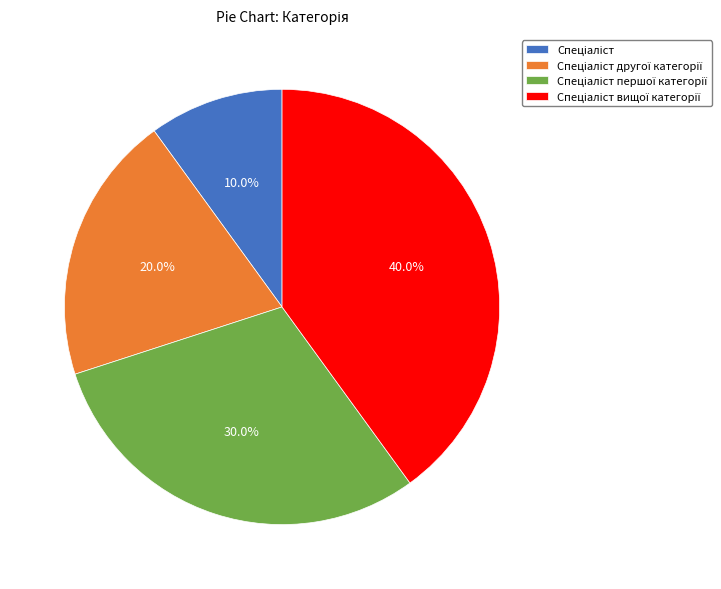

How many segments does this pie chart have?

4